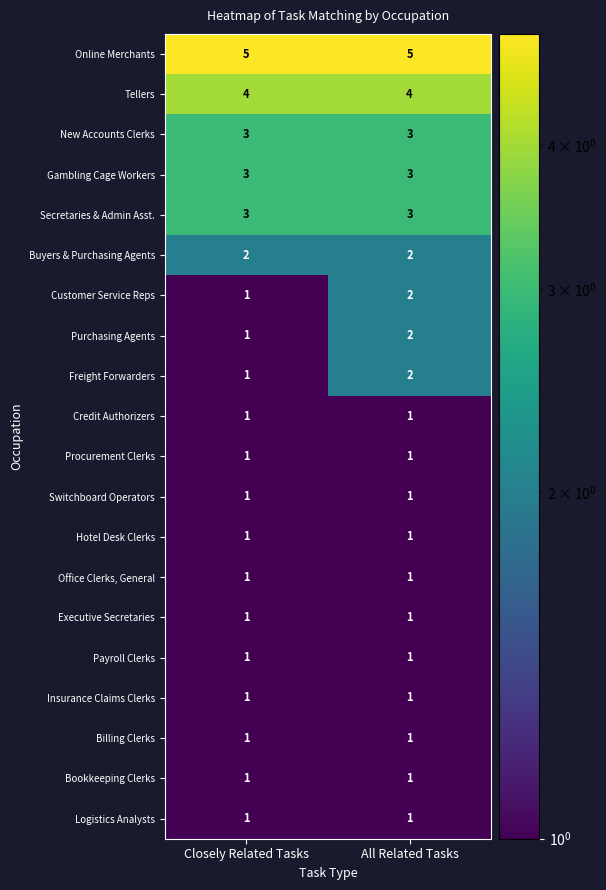

At how many categories does at least one series exceed 1?

2